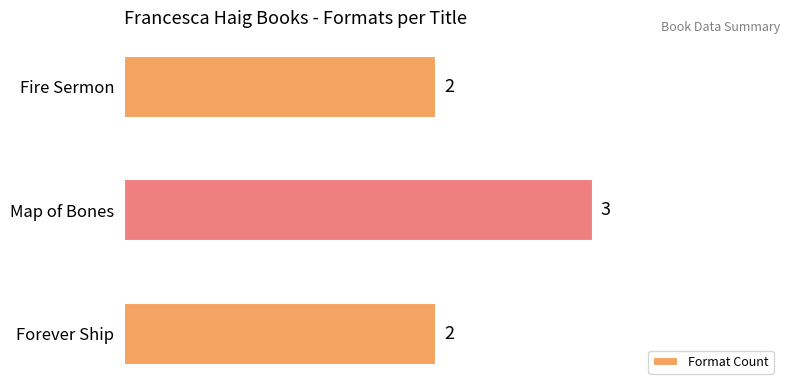

True or false: the data shows 3 at Map of Bones.

True